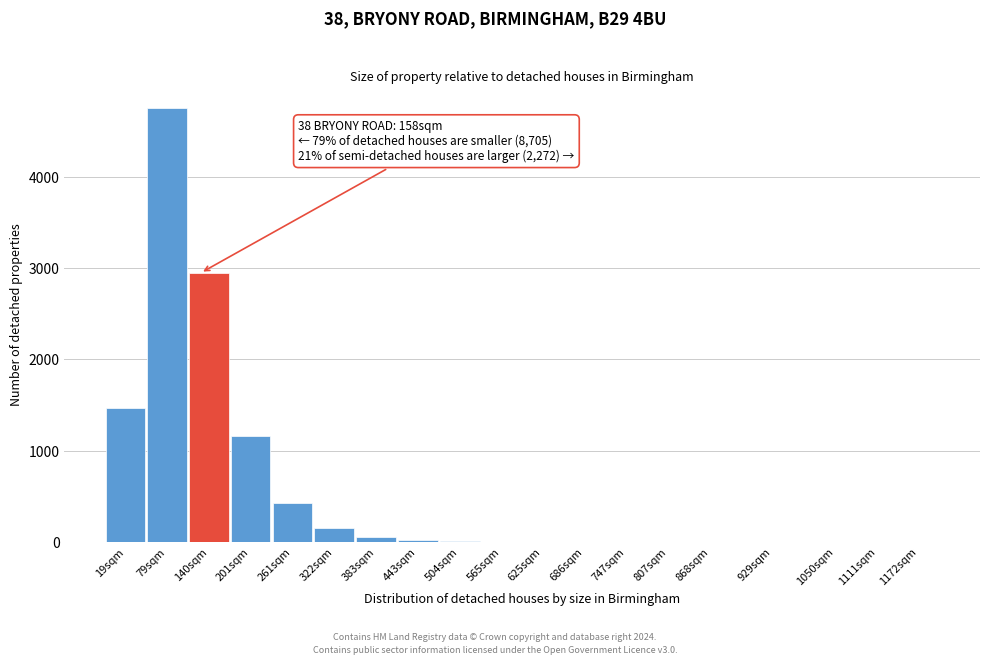

True or false: the data shows 20 at 443sqm.

True